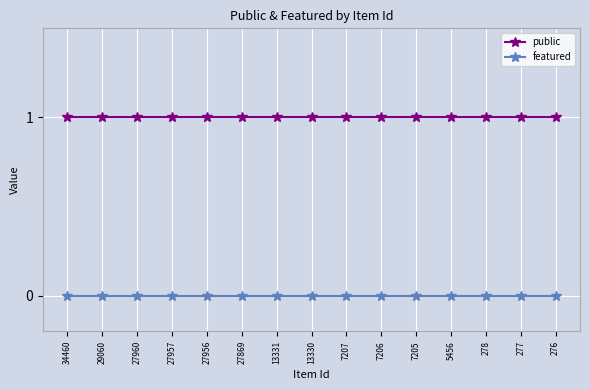

What is the total value across all series at 278?

1